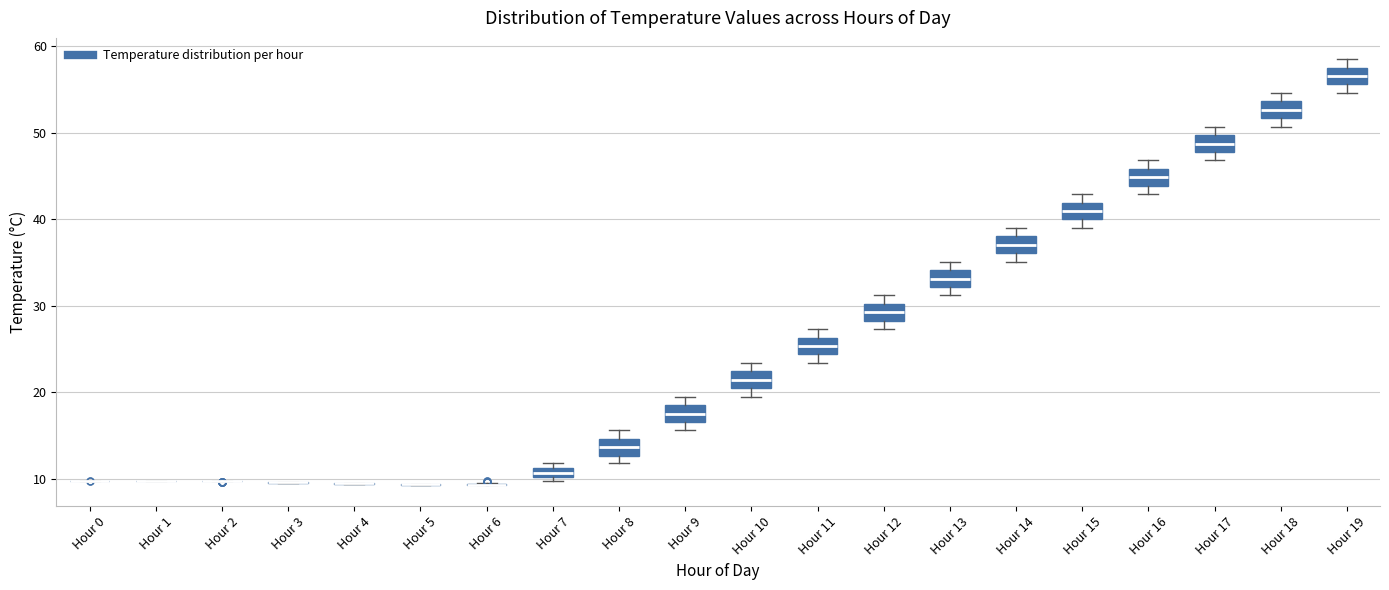

Where is the upper edge of the box for Hour 14 on the y-axis? The values are not printed on the chart, so give them approximately, as read against the axis.

38